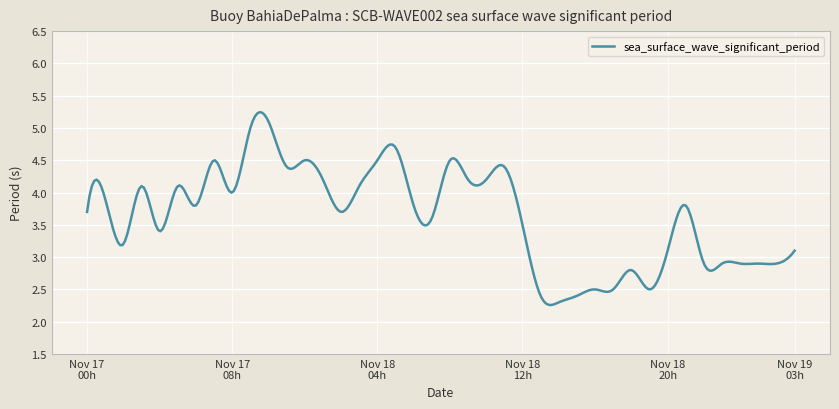

What is the difference between the second highest and second lowest values?

3.0